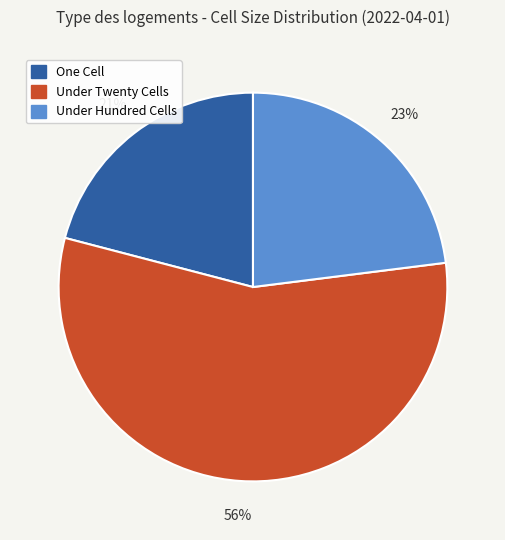

Does any single category account for the majority?

Yes